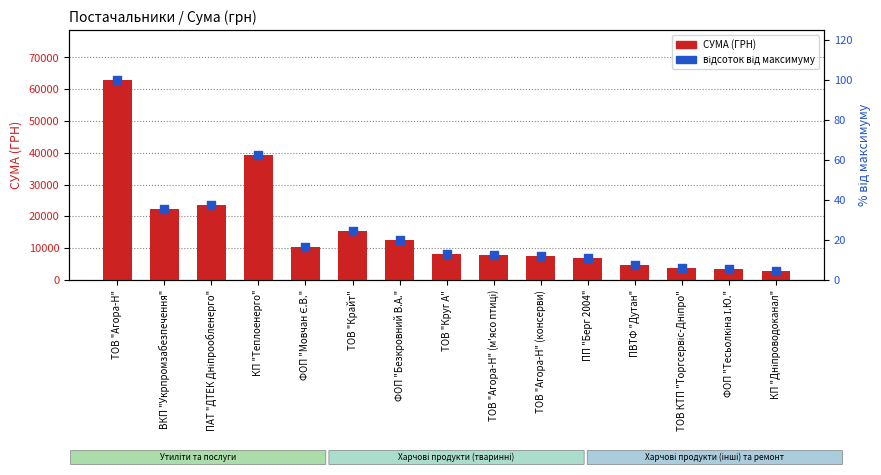

At how many categories does at least one series exceed 52882?

1